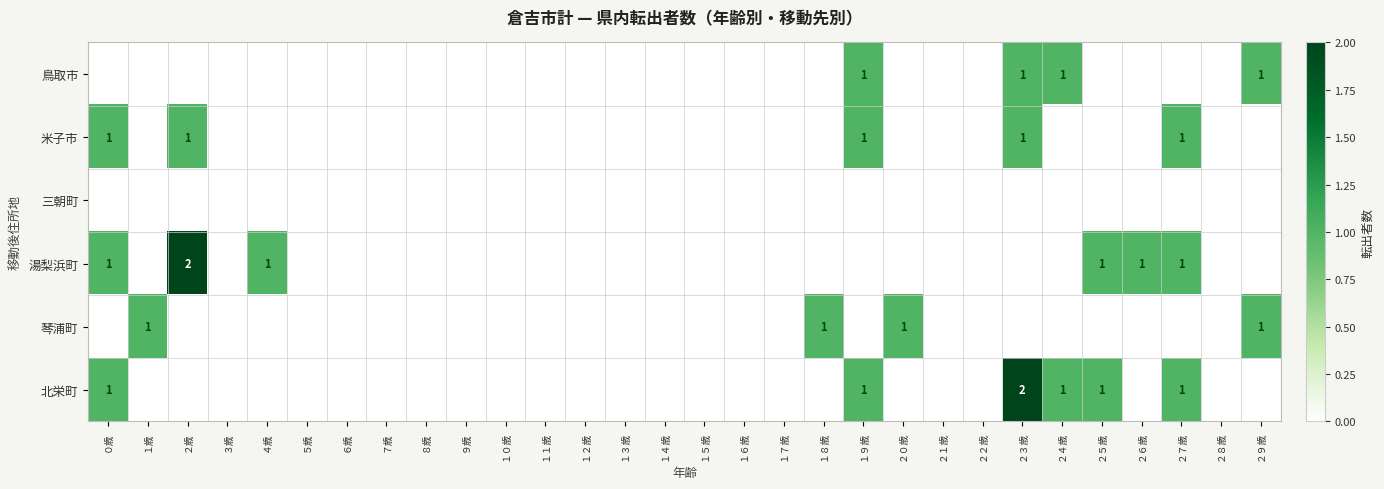

List the labels in order of 琴浦町 value, largest first.

１歳, １８歳, ２０歳, ２９歳, ０歳, ２歳, ３歳, ４歳, ５歳, ６歳, ７歳, ８歳, ９歳, １０歳, １１歳, １２歳, １３歳, １４歳, １５歳, １６歳, １７歳, １９歳, ２１歳, ２２歳, ２３歳, ２４歳, ２５歳, ２６歳, ２７歳, ２８歳